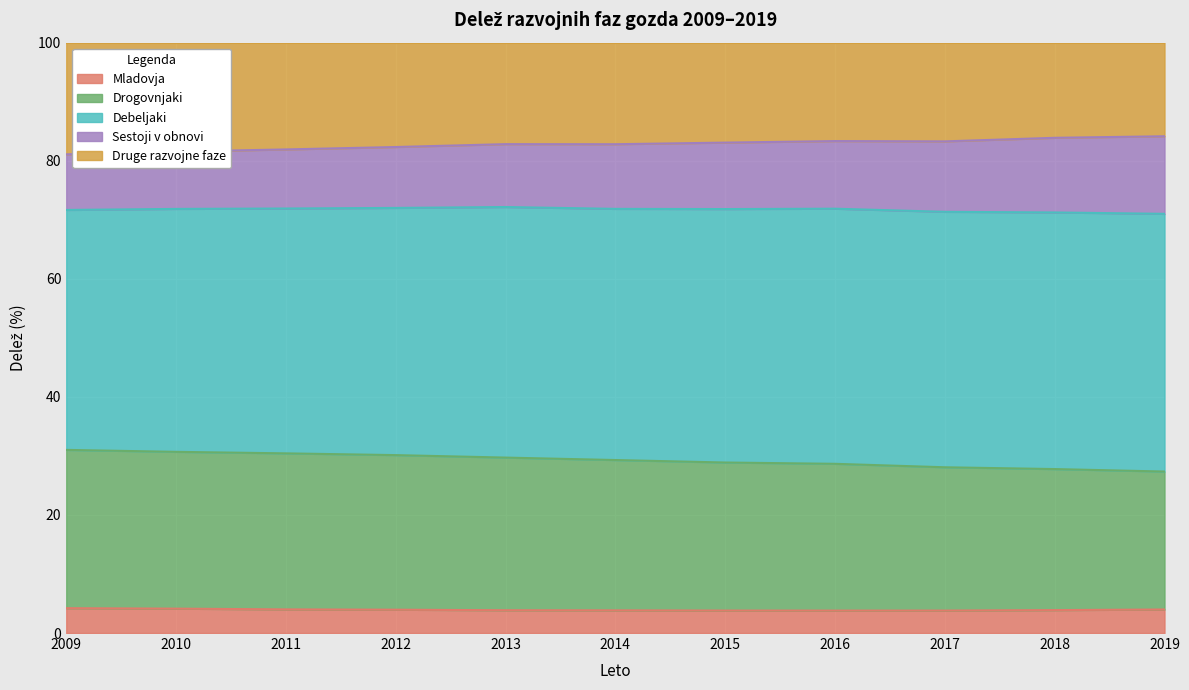

True or false: Drogovnjaki and Debeljaki cross at least once.

False